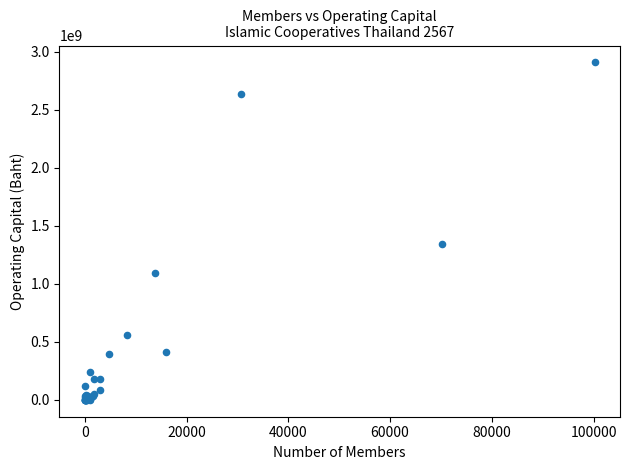

What Y value in the scatter plot is closest to 1453517342?

1343559951.8